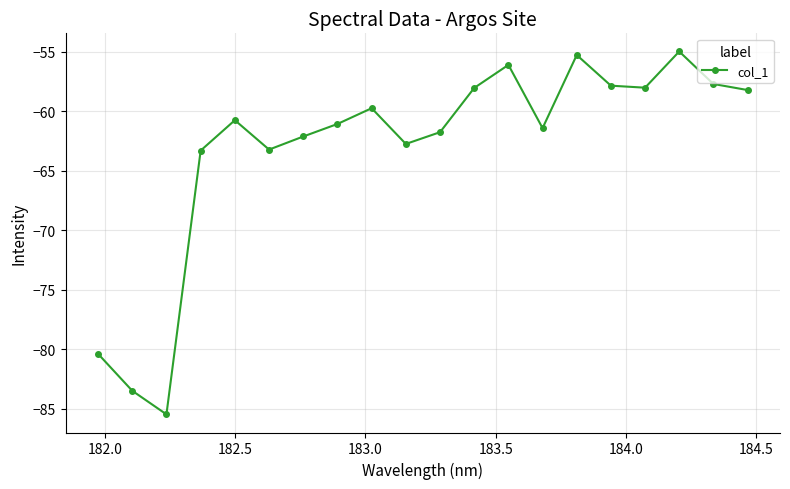

What is the maximum value shown in the chart?

-55.0